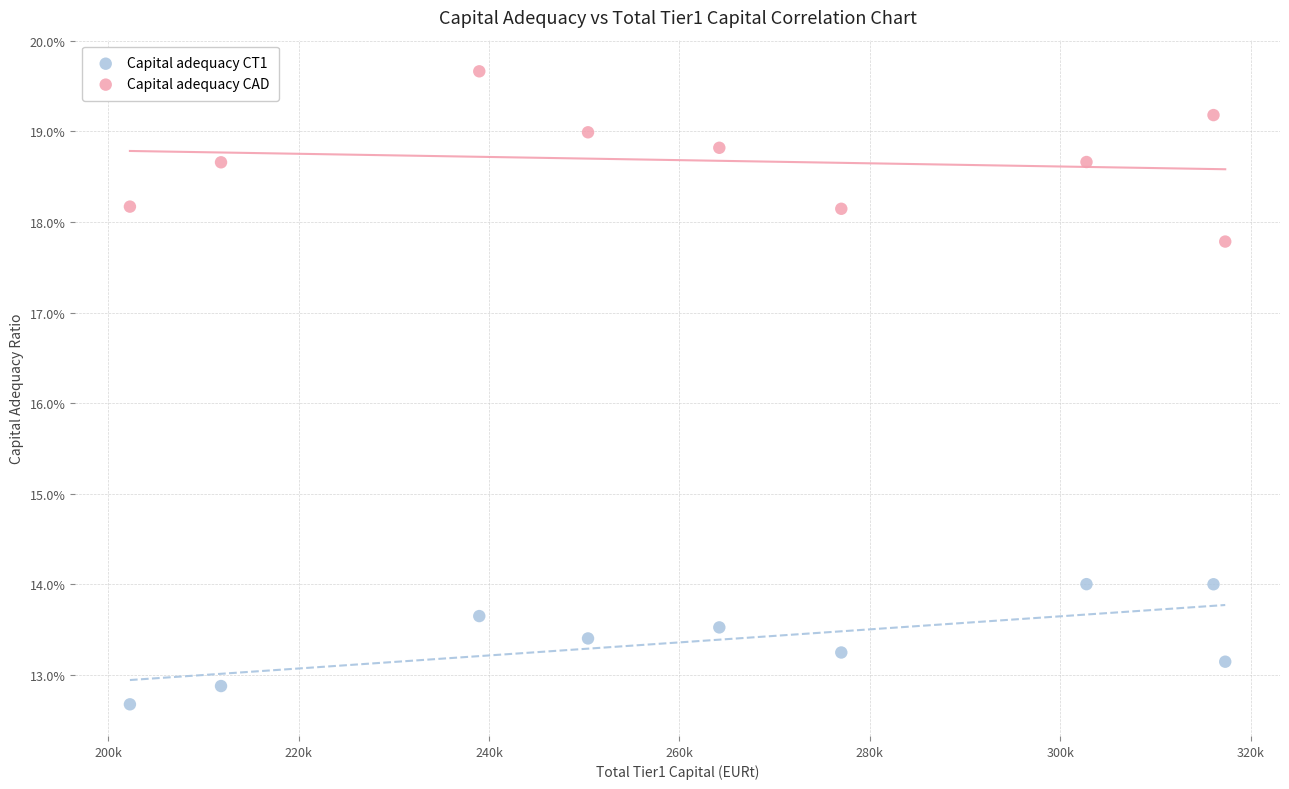

What are all the series names shown in the legend?

Capital adequacy CT1, Capital adequacy CAD